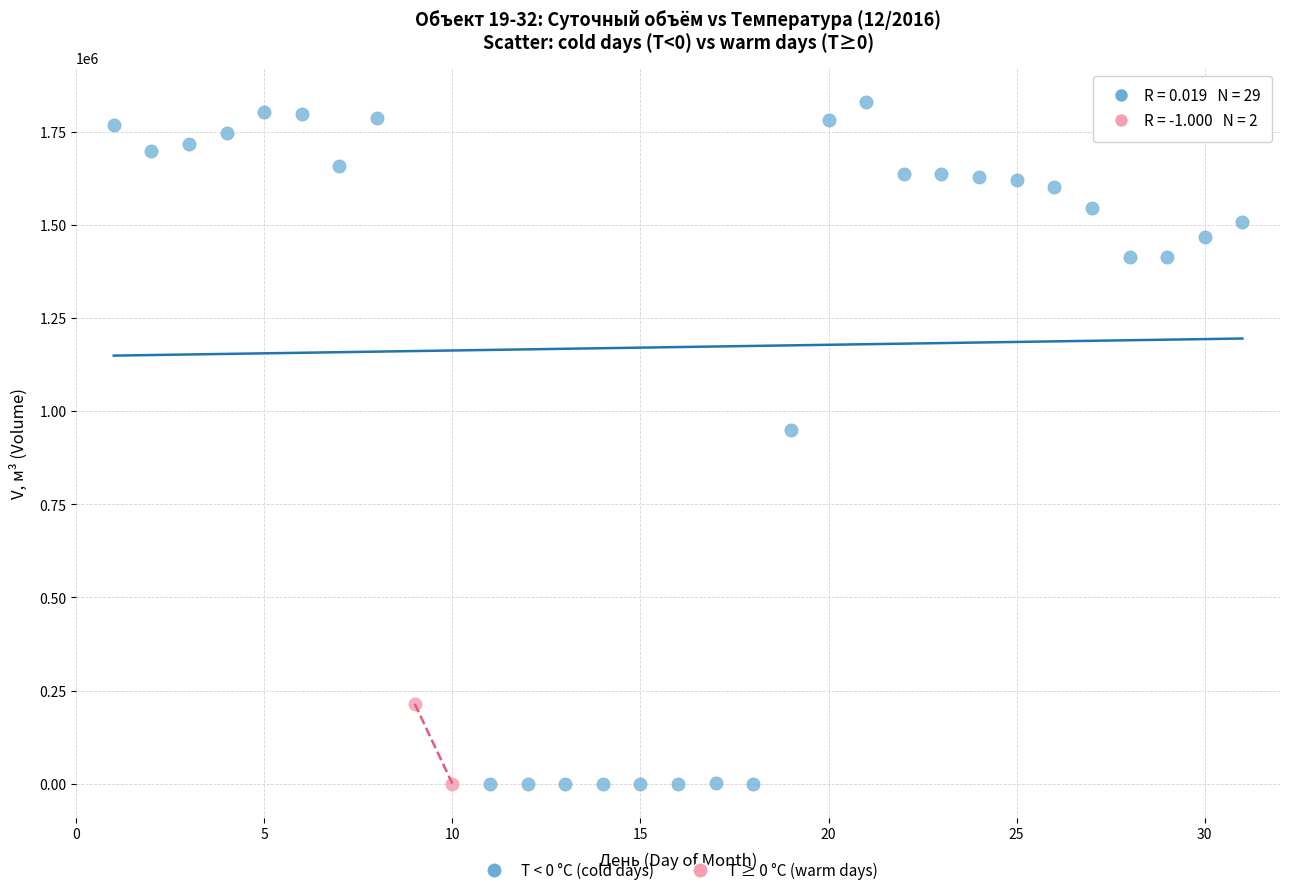

Which series reaches the maximum Y coordinate?

T < 0 °C (cold days)